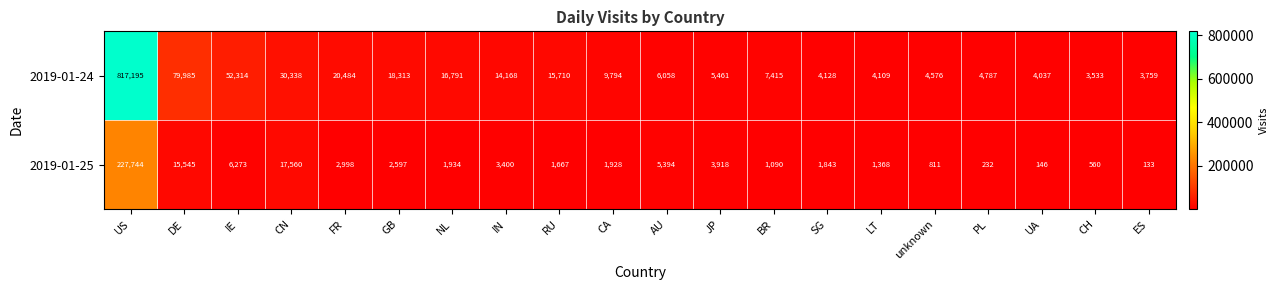

What is the total value across all series at JP?

9379